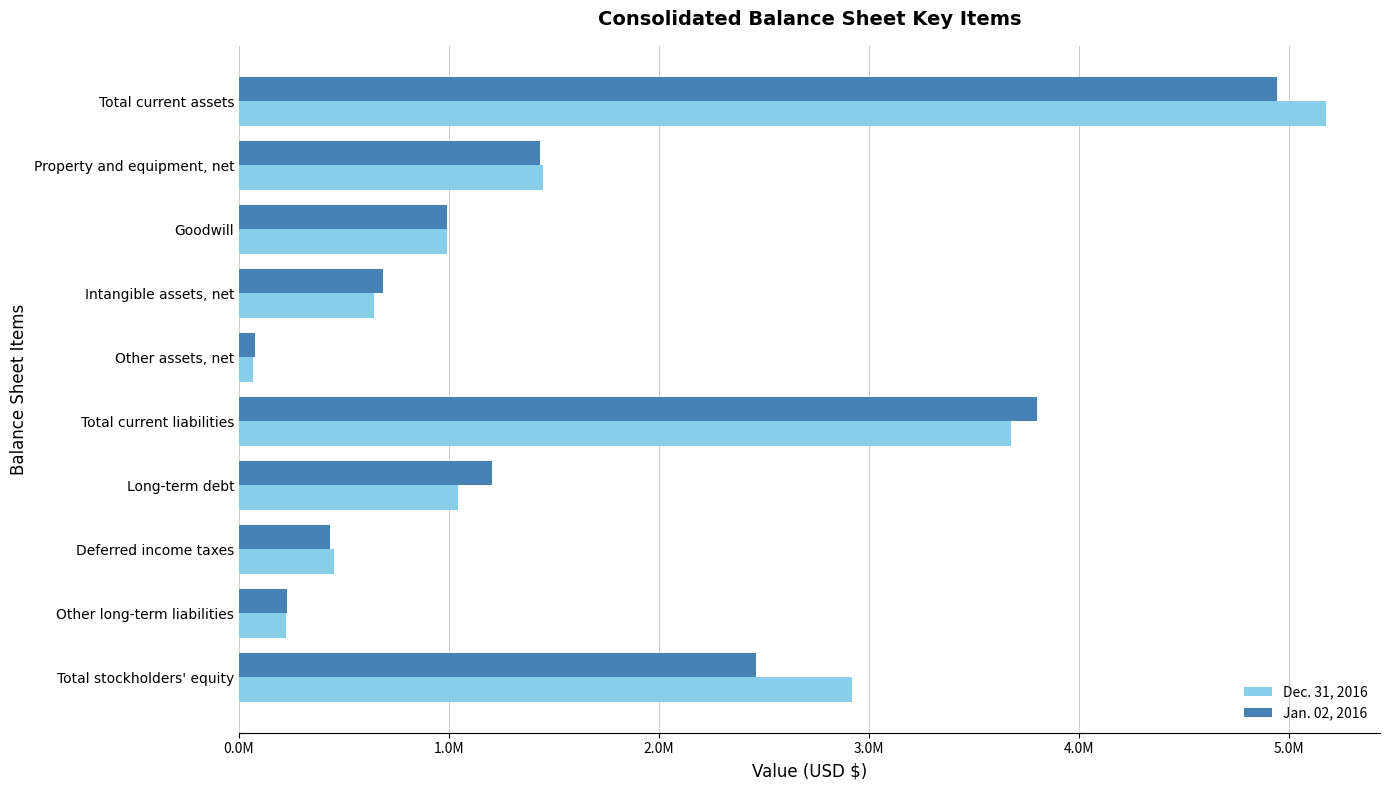

What are all the series names shown in the legend?

Dec. 31, 2016, Jan. 02, 2016